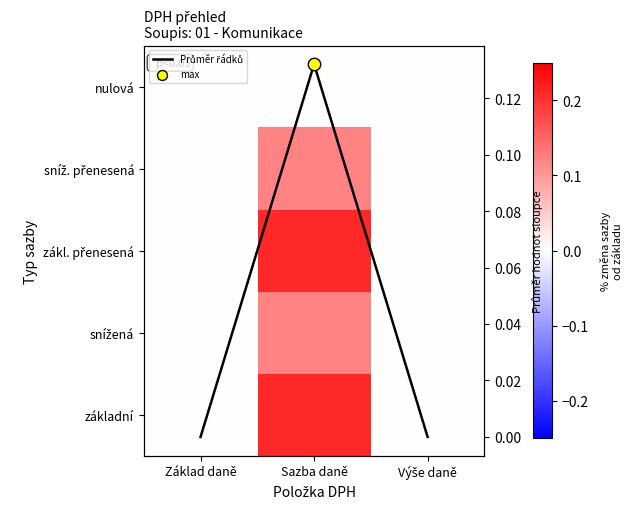

What is the difference between the highest and lowest values at Sazba daně?

0.2